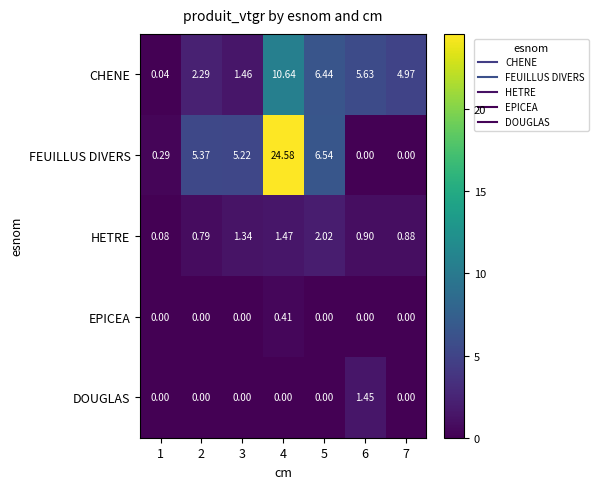

Which series has the largest range (max minus min)?

FEUILLUS DIVERS